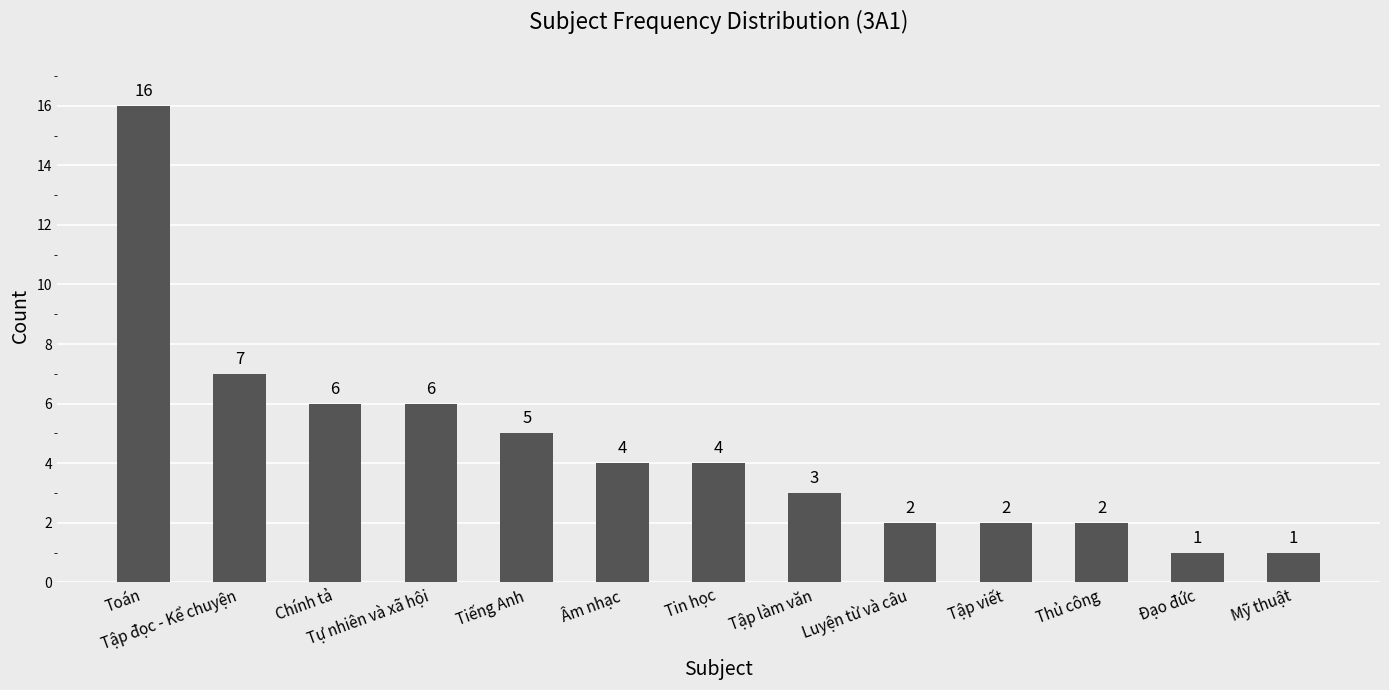

Reading right to left, extract all data points from this chart.

1	1	2	2	2	3	4	4	5	6	6	7	16